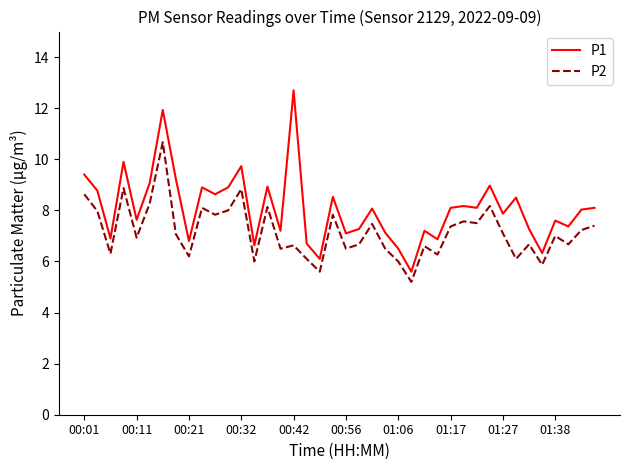

What is the lowest value of the P1 series?

5.6